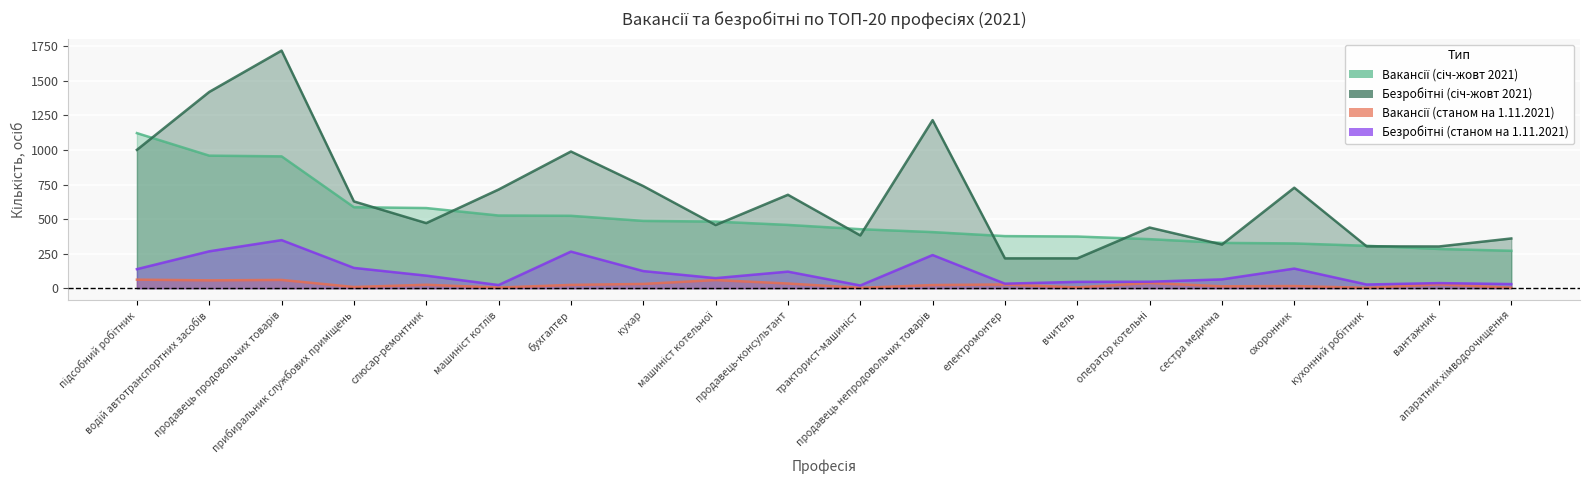

What is the total value across all series at продавець продовольчих товарів?

3081